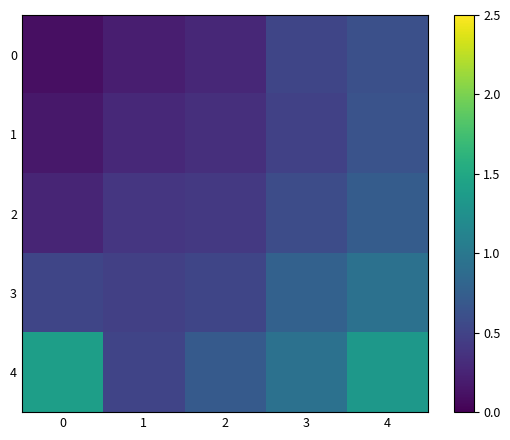

At how many categories does at least one series exceed 1?

2